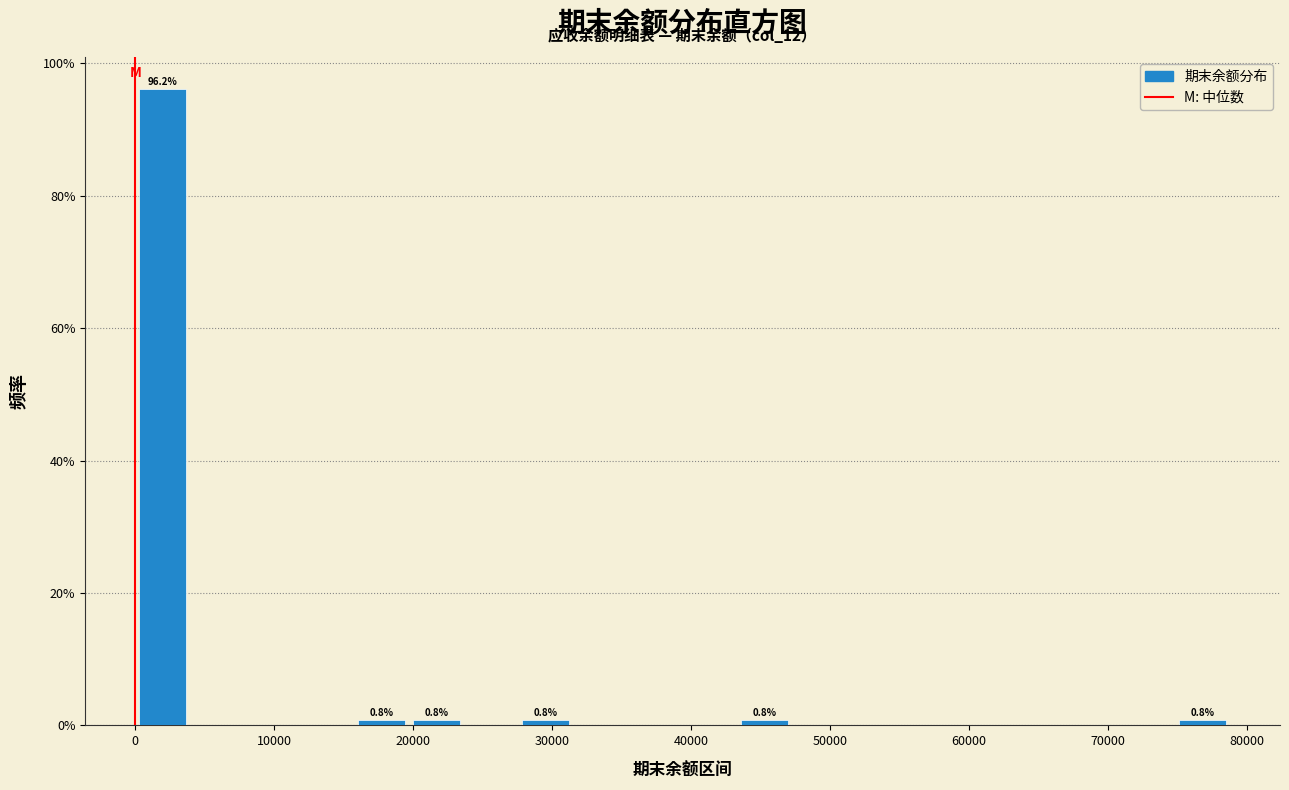

Read against the x-axis, roughly where is the centre of the tallest bar?

2000